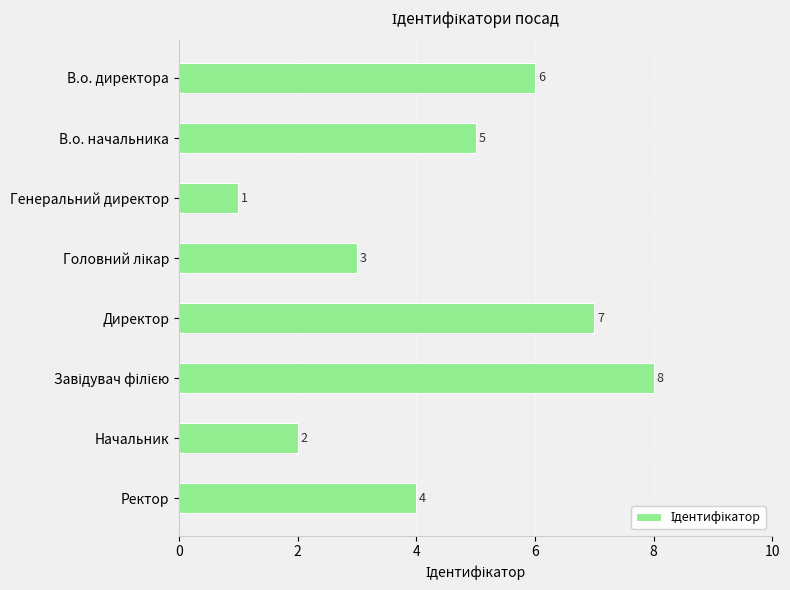

At which label is the value closest to 4?

Ректор